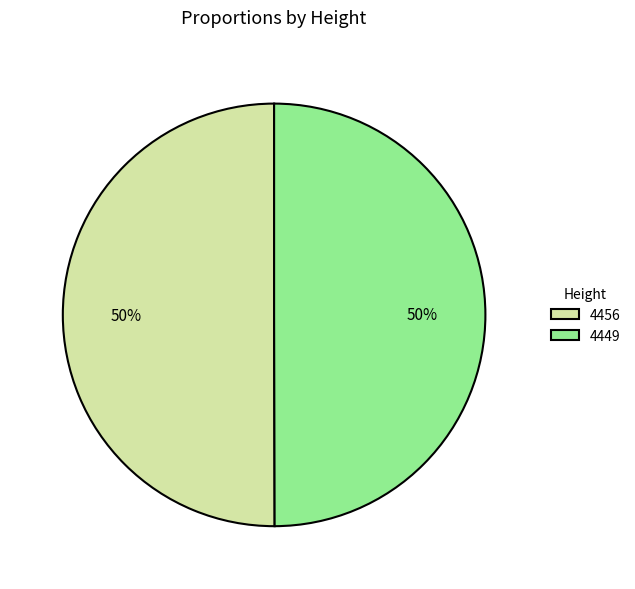

What percentage is the 4449 slice, to the nearest percent?

50%